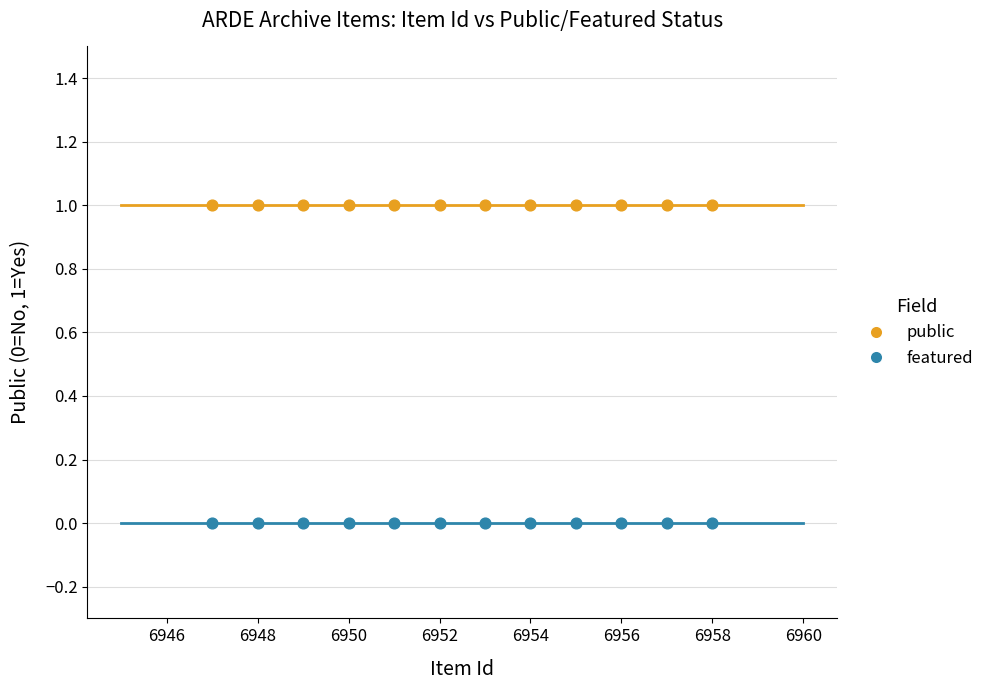

Which series reaches the minimum Y coordinate?

featured